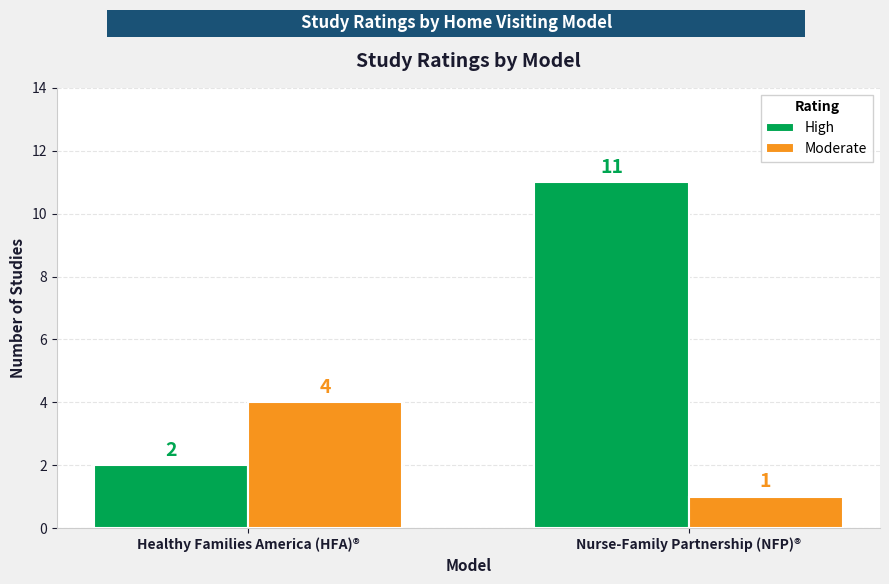

Reading right to left, what are all the values shown in this chart?

High: 11	2
Moderate: 1	4